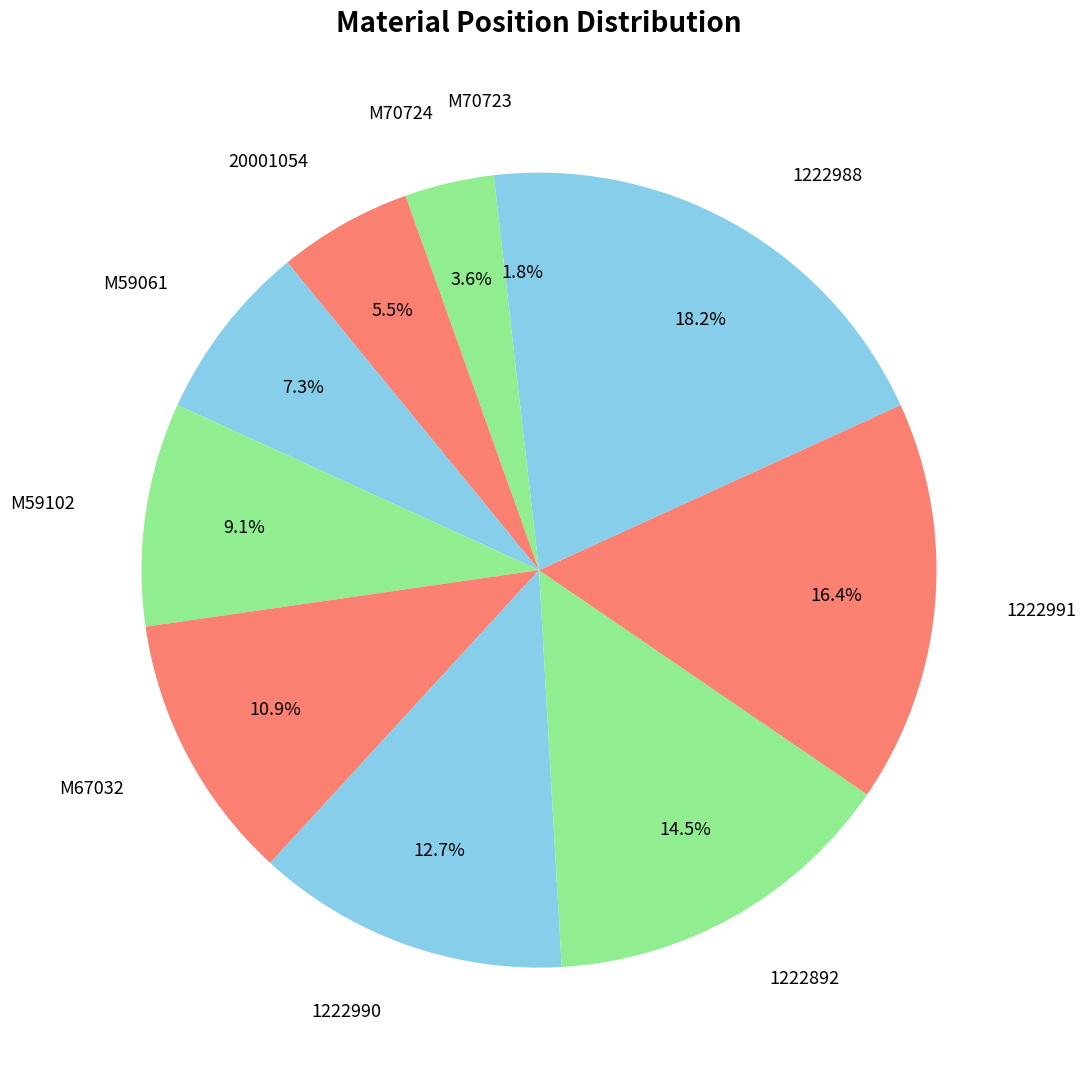

Does M70724 account for over 50% of the chart?

No